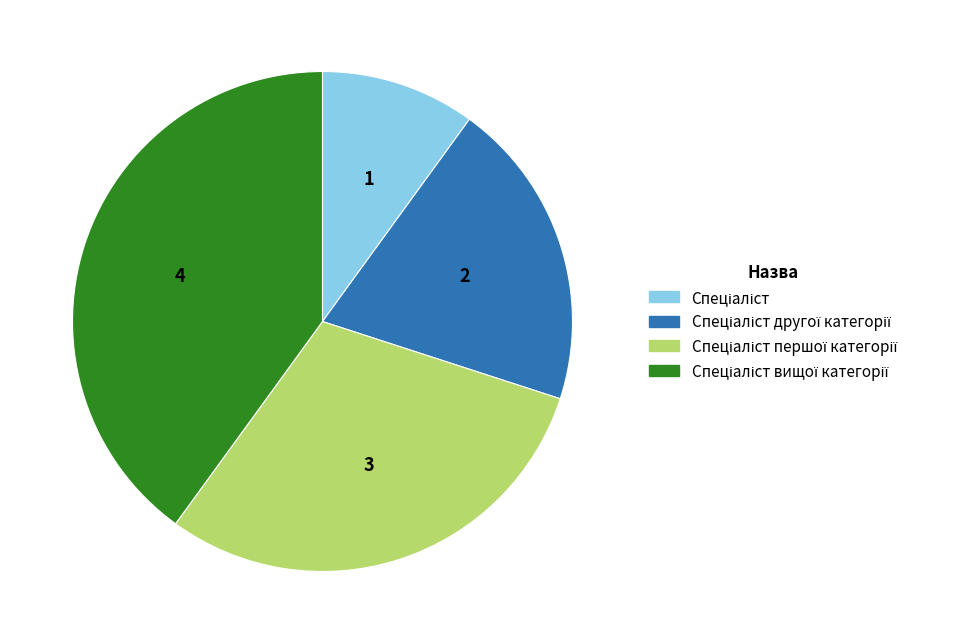

Is there any slice that represents more than half of the pie?

No